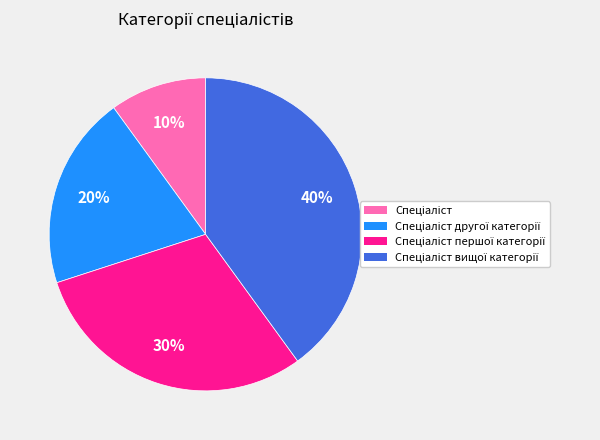

To the nearest percent, what is the difference between the largest and smallest slice percentages?

30%